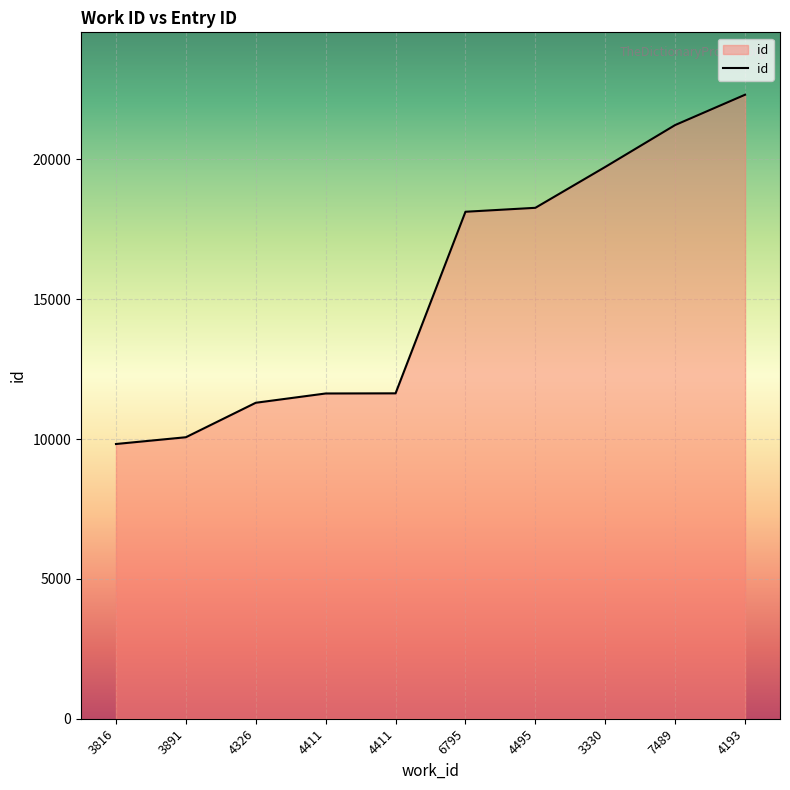

Does the chart display data point markers on the line(s)?

No